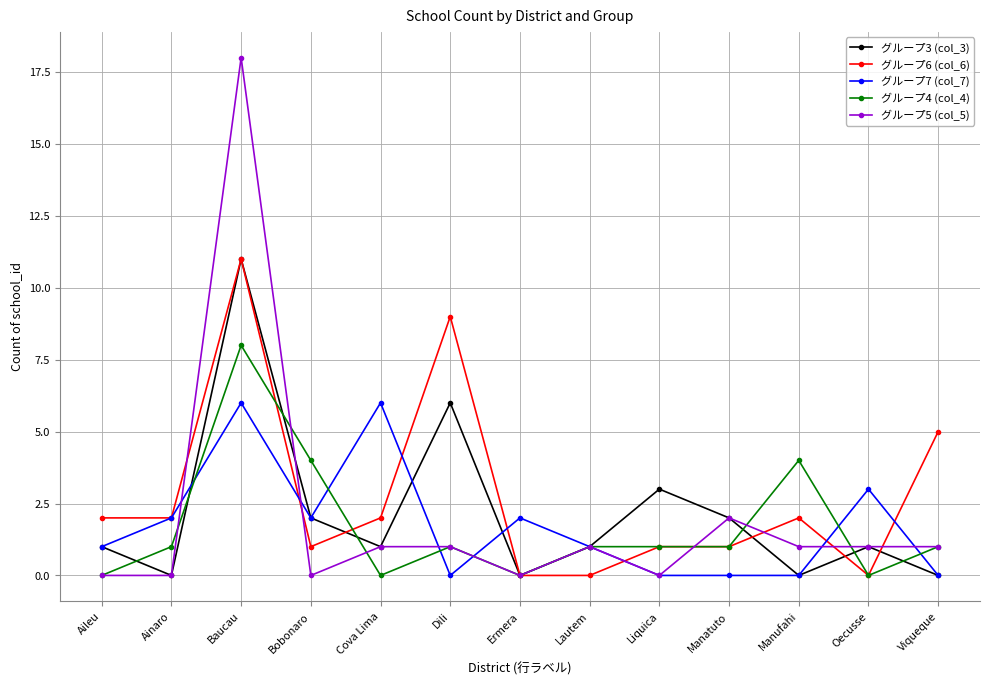

Between Baucau and Lautem, which series saw the biggest shift?

グループ5 (col_5)